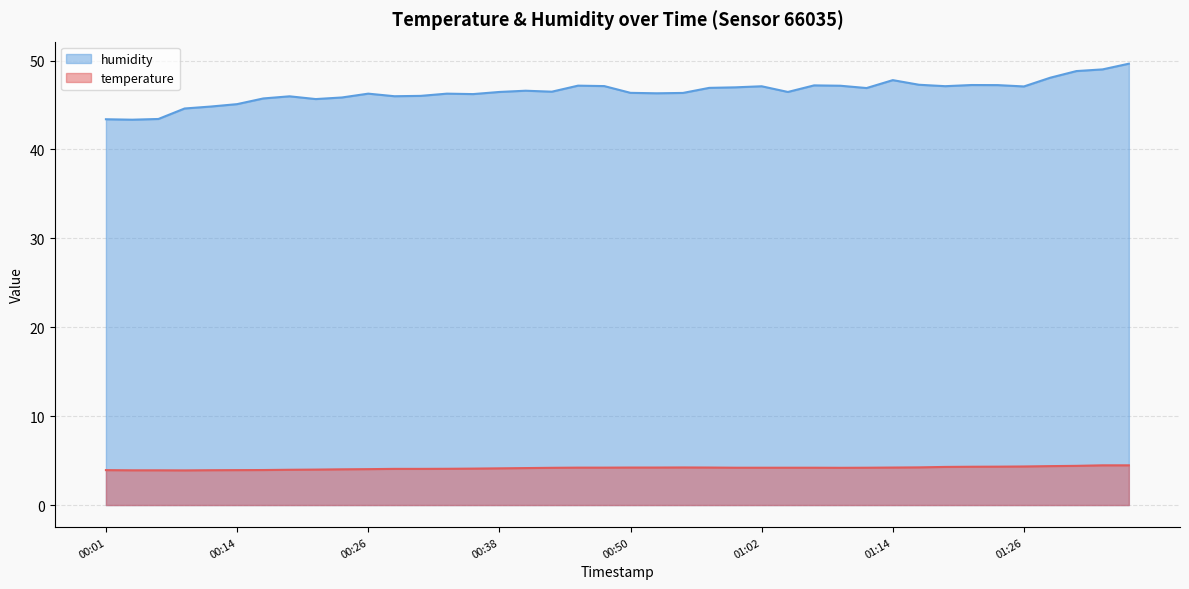

Is the value of humidity at 00:45 greater than the value of temperature at 01:00?

Yes